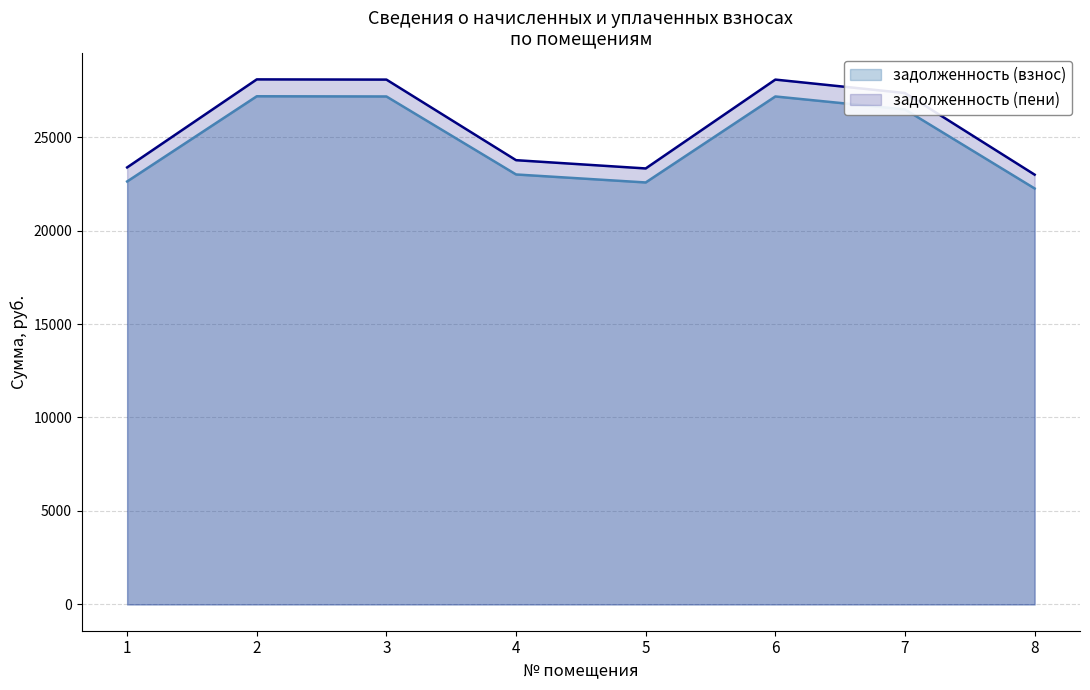

Reading left to right, what are all the values shown in this chart?

задолженность (взнос): 22623.7	27180.7	27169.8	22998.1	22570.3	27169.8	26474.6	22249.3
задолженность (пени): 23375.0	28083.2	28072.0	23761.8	23319.8	28072.0	27353.8	22988.1